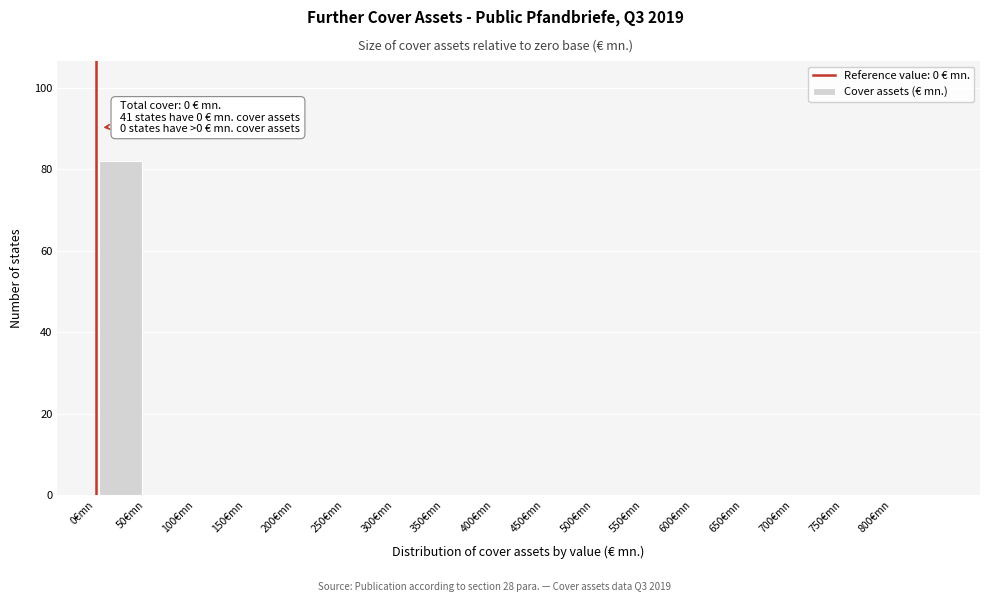

Which range on the x-axis has the tallest bar?

0 to 50